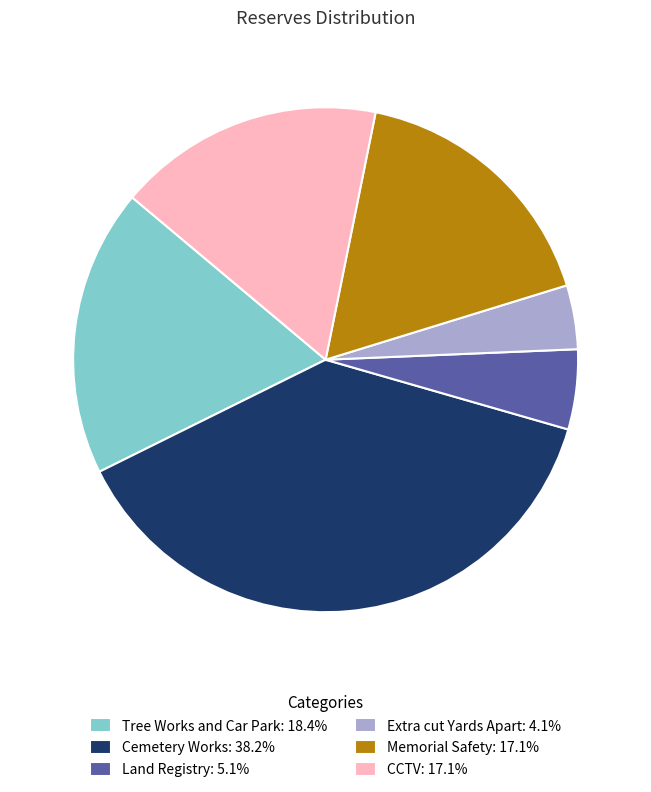

Approximately how many times larger is the value at Extra cut Yards Apart compared to Land Registry?

0.8